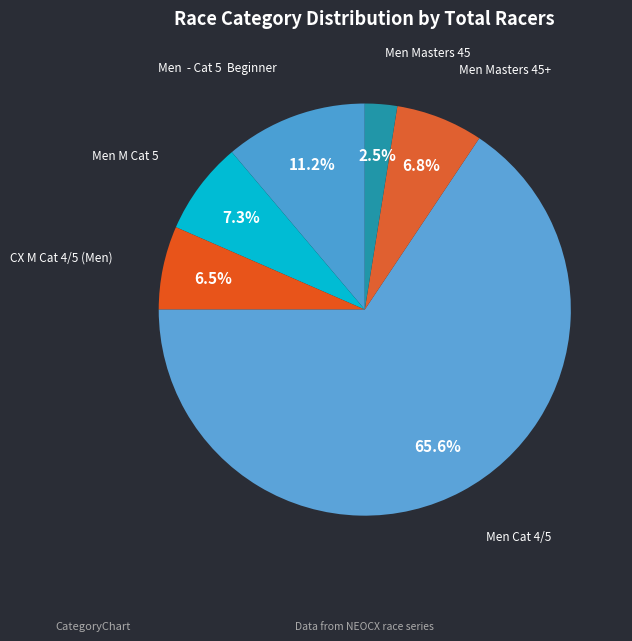

What percentage is NOT represented by Men - Cat 5 Beginner?

88.8%